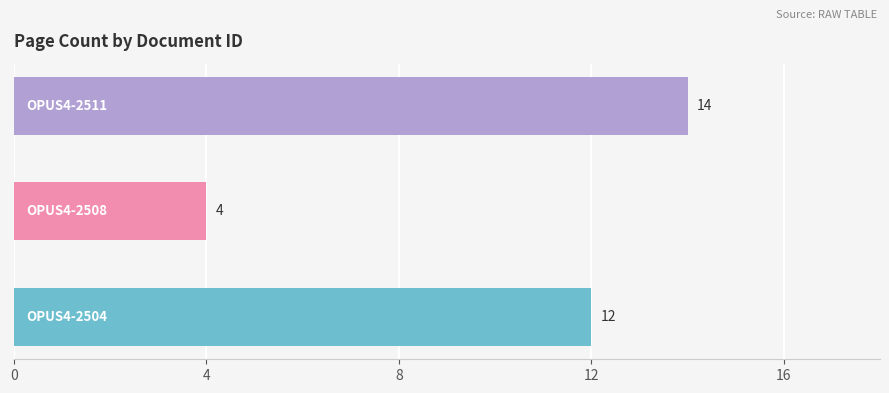

What is the sum of all values?

30